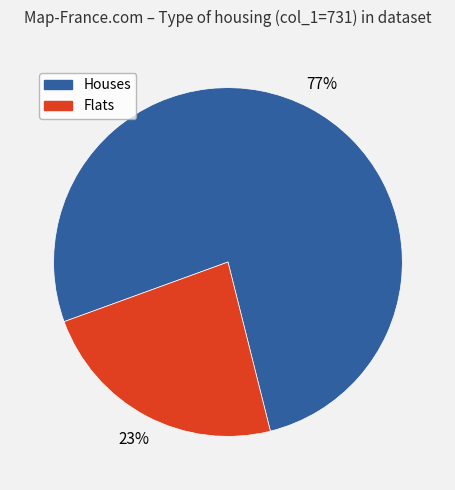

Does Flats represent more than half of the total?

No